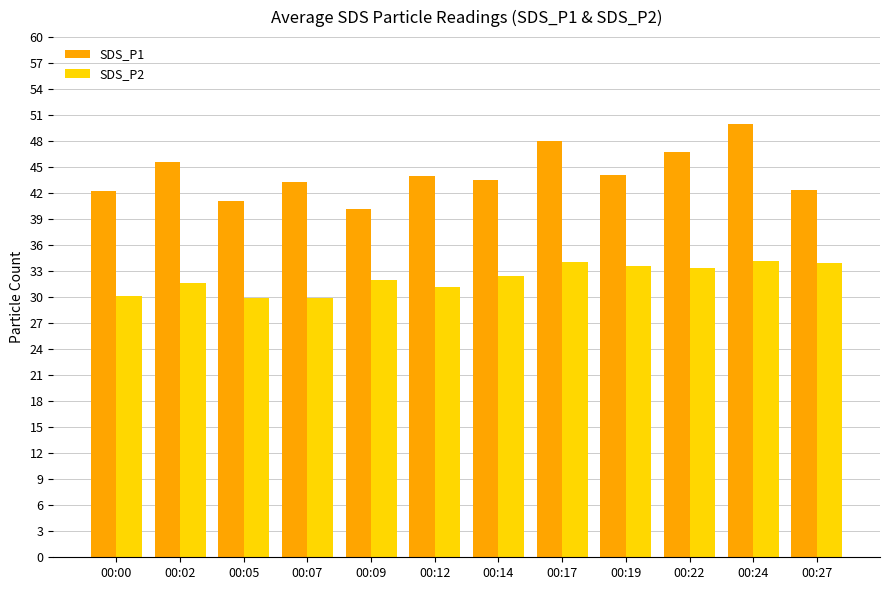

Which series has the largest total across all categories?

SDS_P1